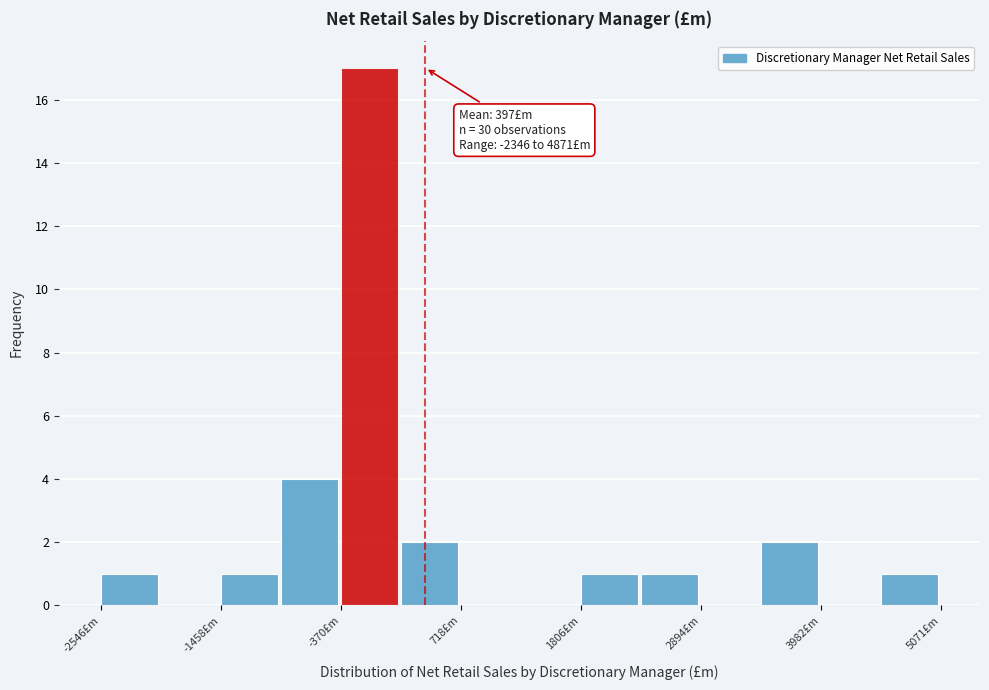

Around what value on the x-axis is the tallest bar? Give the approximate position of its centre, as read against the axis.

-200